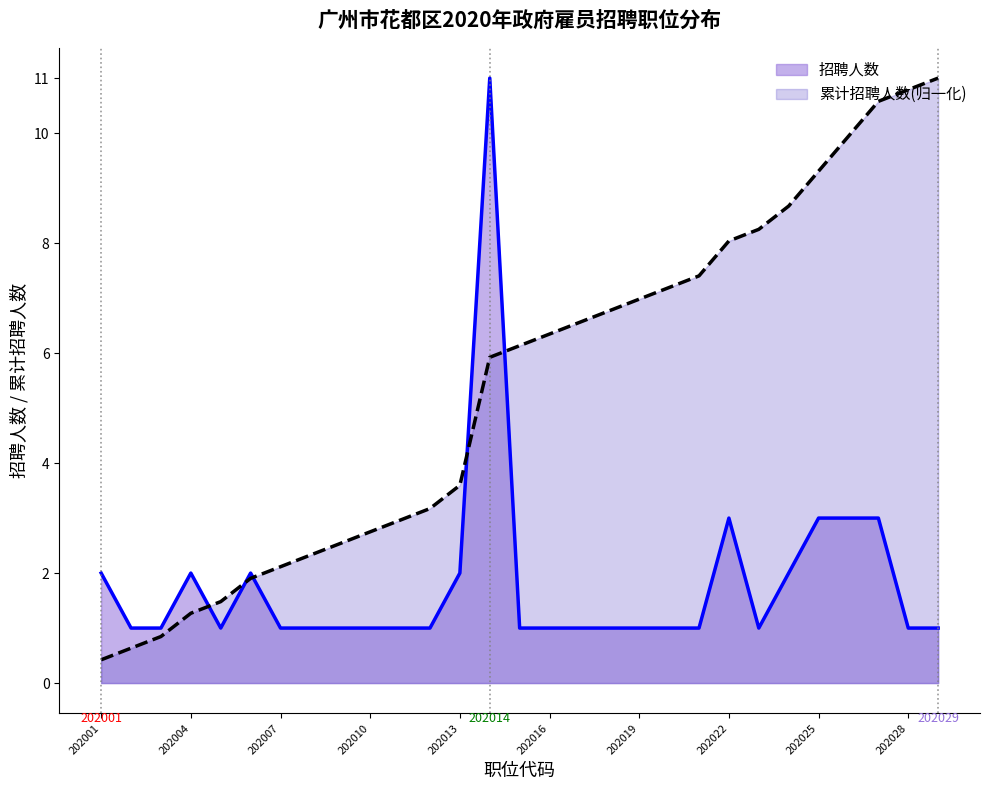

List the series in order of their peak value, lowest first.

招聘人数, 累计招聘人数